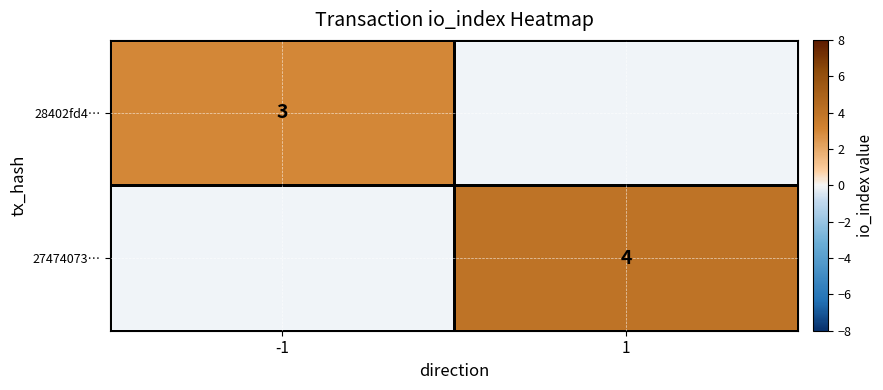

What is the smallest value displayed?

3.0